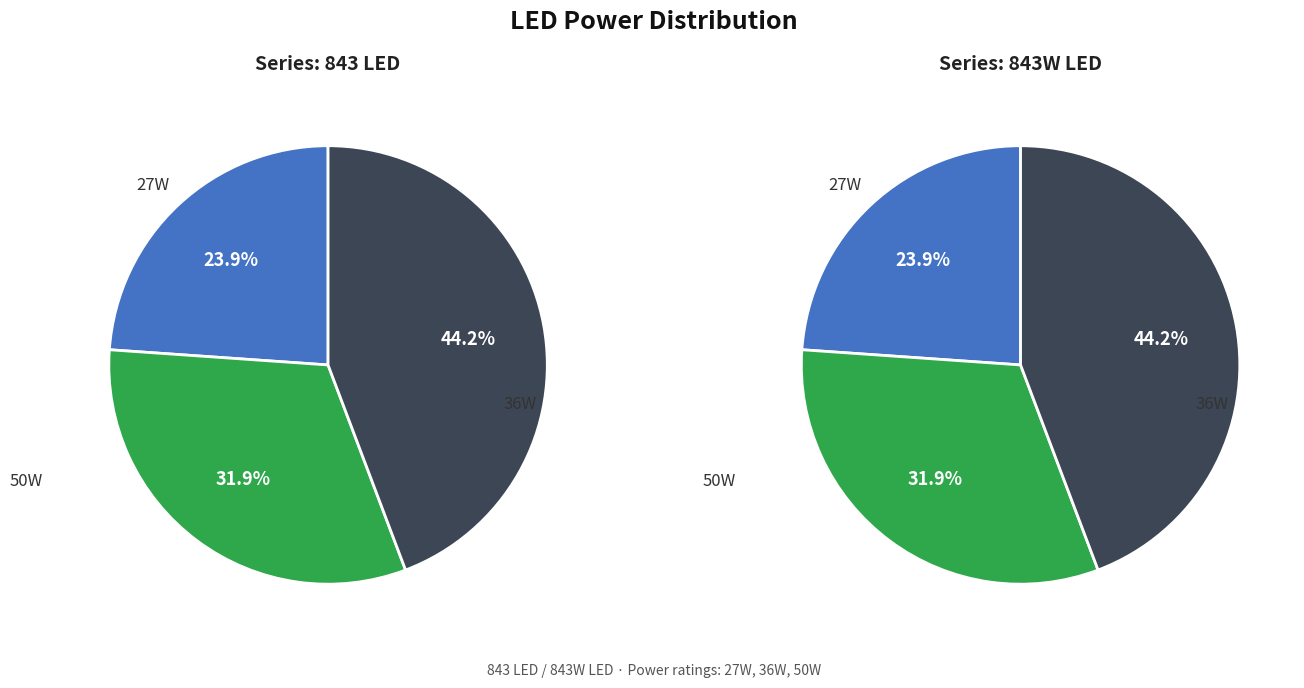

Which series has the largest range (max minus min)?

843 LED